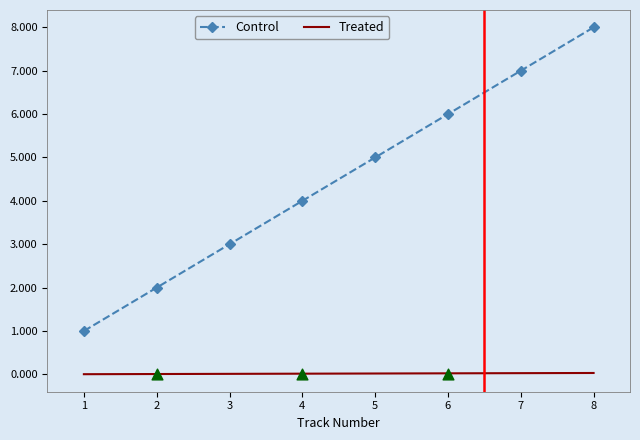

Which series reaches the maximum Y coordinate?

Control